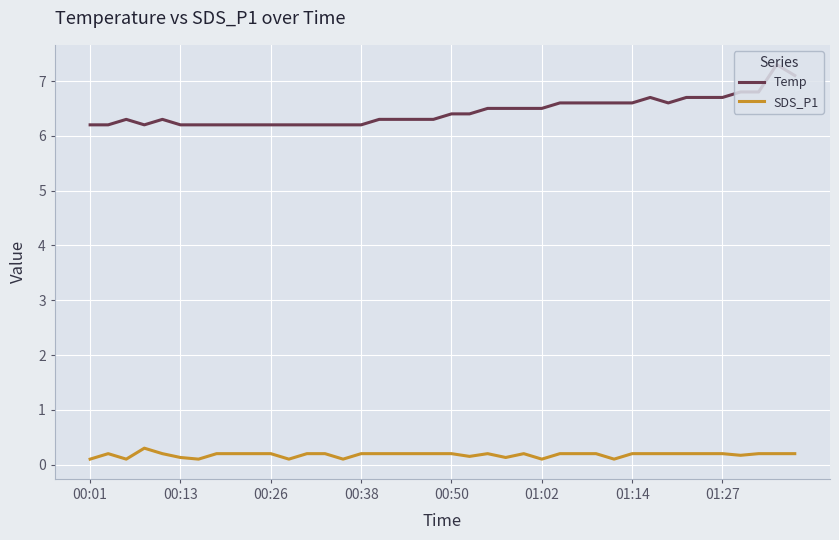

True or false: SDS_P1 and Temp intersect in this chart.

False